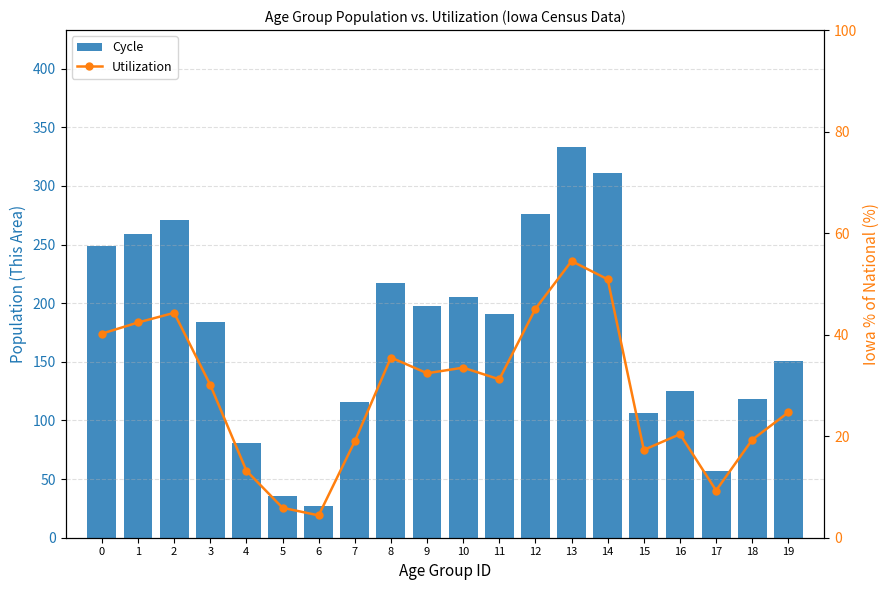

Rank the categories by Utilization value from lowest to highest.

6, 5, 17, 4, 15, 7, 18, 16, 19, 3, 11, 9, 10, 8, 0, 1, 2, 12, 14, 13